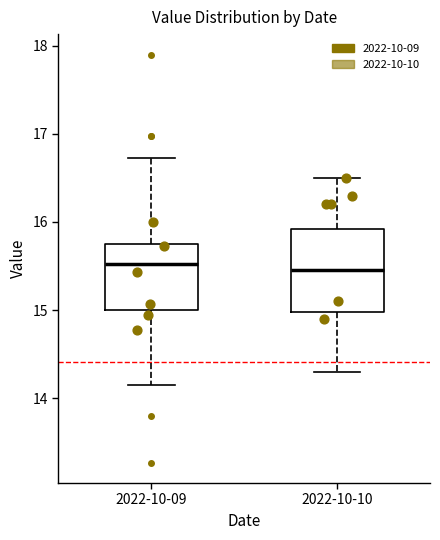

Where does the upper whisker of the box for 2022-10-10 end on the y-axis? The values are not printed on the chart, so give them approximately, as read against the axis.

16.5